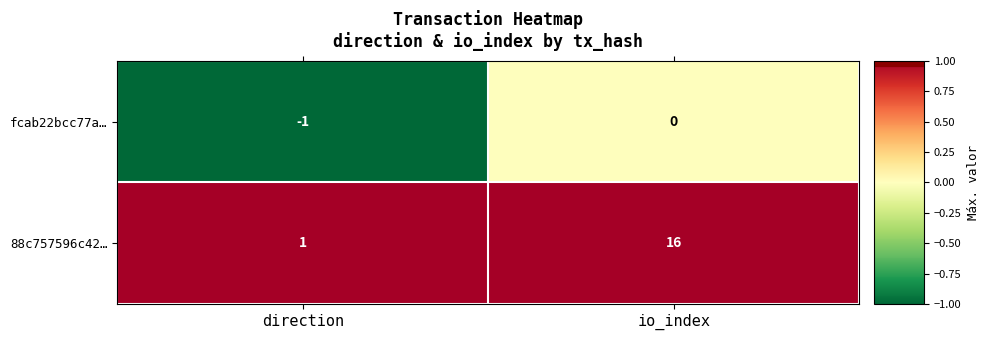

True or false: 88c757596c42… has a value of 1 at direction.

True